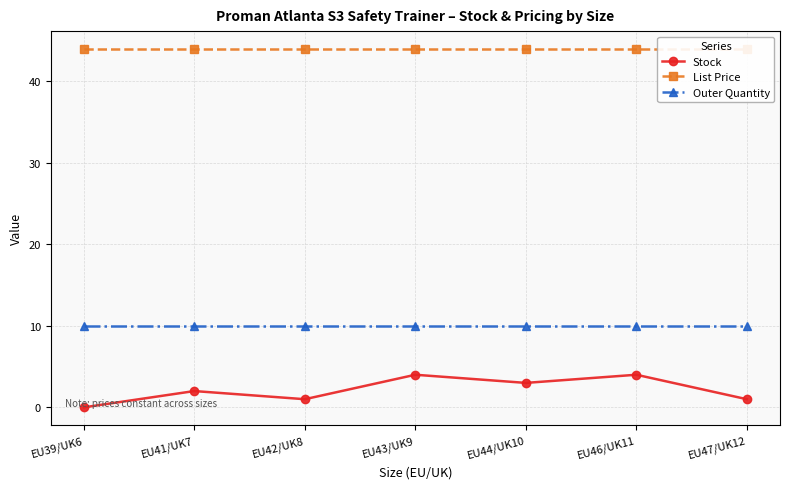

Reading left to right, list all the values displayed in this chart.

Stock: EU39/UK6=0.0	EU41/UK7=2.0	EU42/UK8=1.0	EU43/UK9=4.0	EU44/UK10=3.0	EU46/UK11=4.0	EU47/UK12=1.0
List Price: EU39/UK6=44.0	EU41/UK7=44.0	EU42/UK8=44.0	EU43/UK9=44.0	EU44/UK10=44.0	EU46/UK11=44.0	EU47/UK12=44.0
Outer Quantity: EU39/UK6=10.0	EU41/UK7=10.0	EU42/UK8=10.0	EU43/UK9=10.0	EU44/UK10=10.0	EU46/UK11=10.0	EU47/UK12=10.0